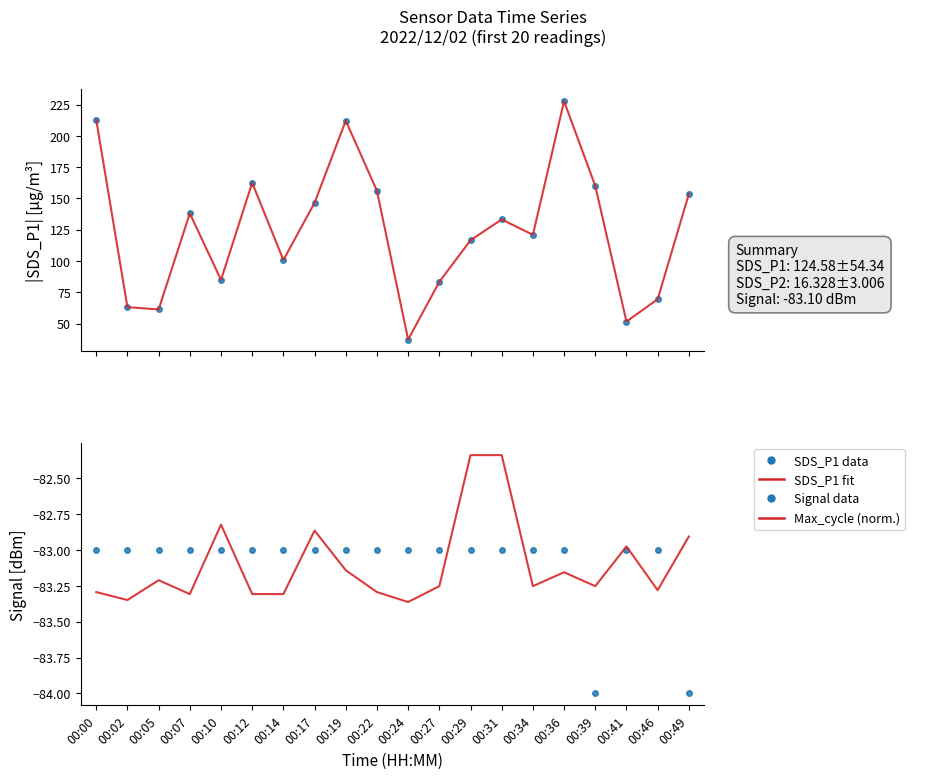

Which series changed the most between 00:00 and 00:12?

SDS_P1